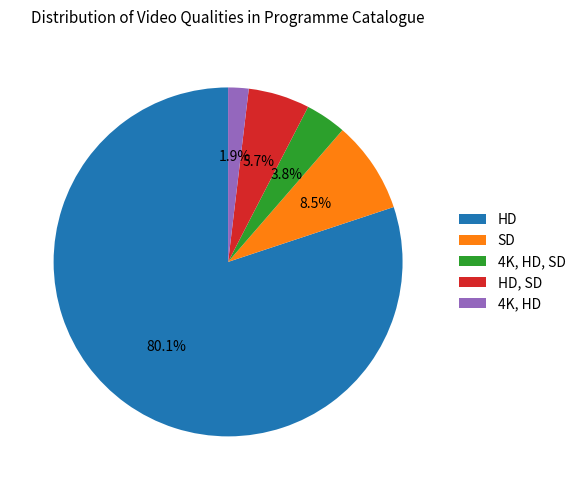

Is the sum of HD, SD and HD greater than half?

Yes